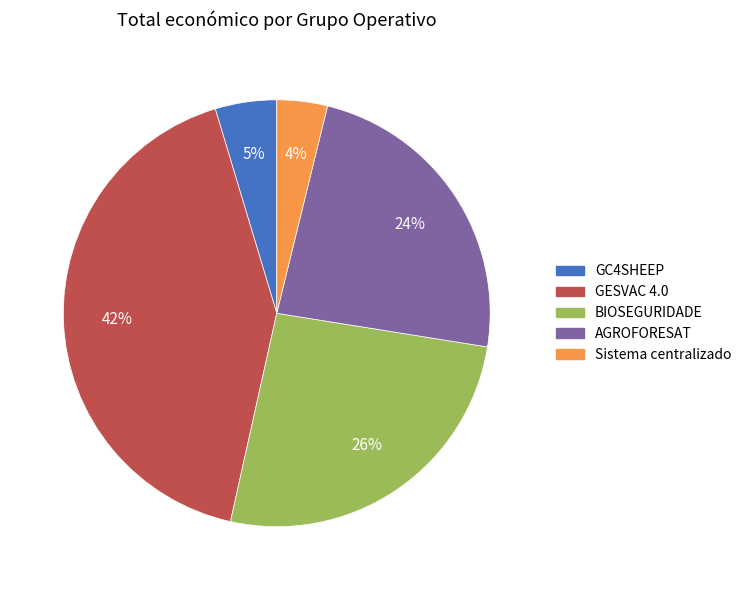

Between AGROFORESAT and BIOSEGURIDADE, which is larger?

BIOSEGURIDADE